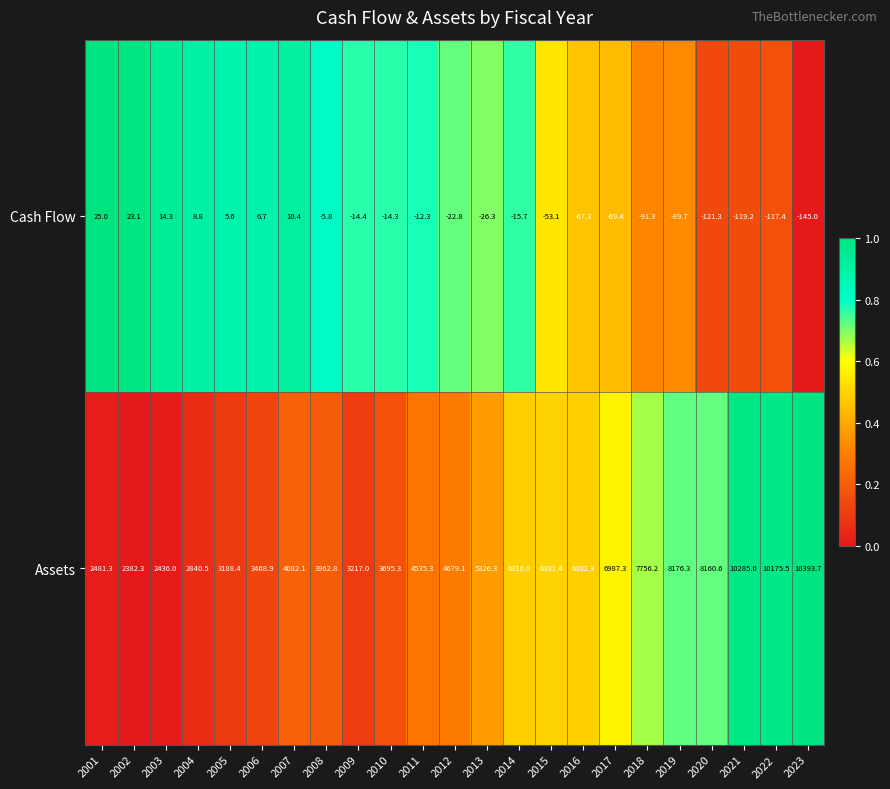

List the series in order of their peak value, lowest first.

Cash Flow, Assets